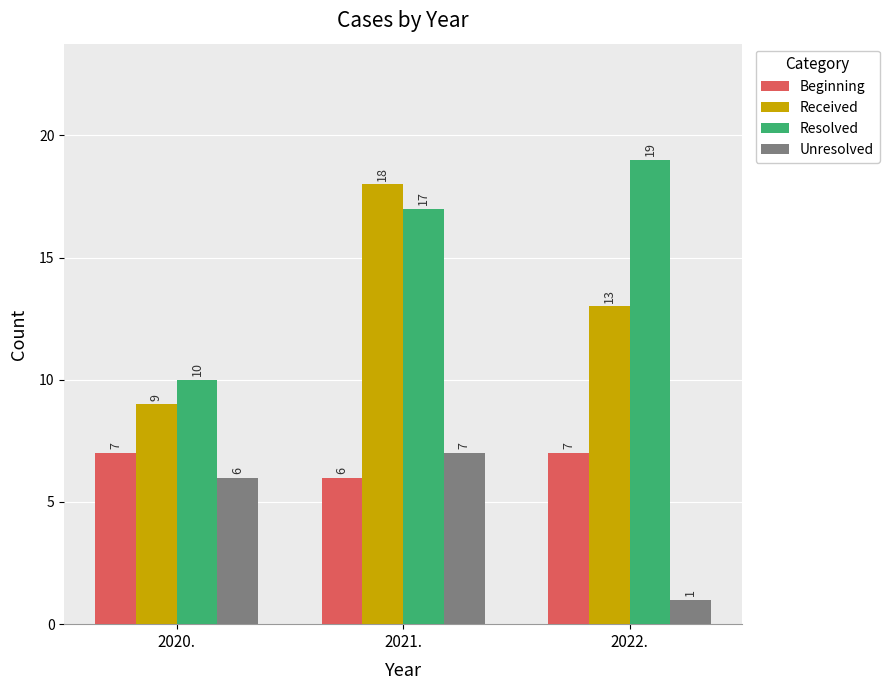

What is the minimum value shown in the chart?

1